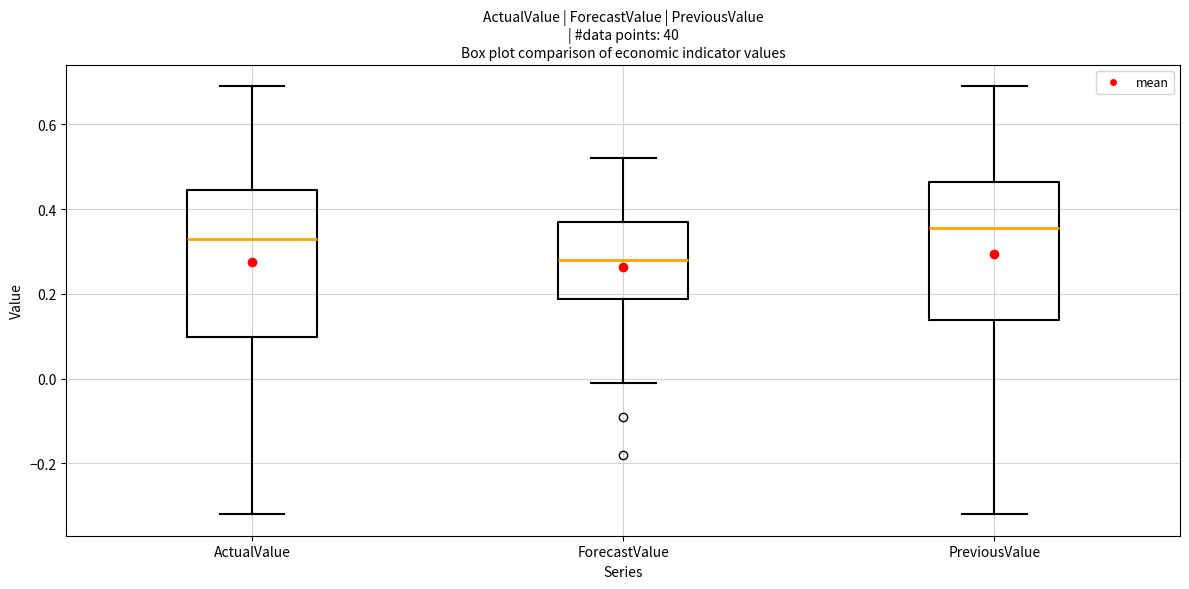

Which box has the highest median line?

PreviousValue